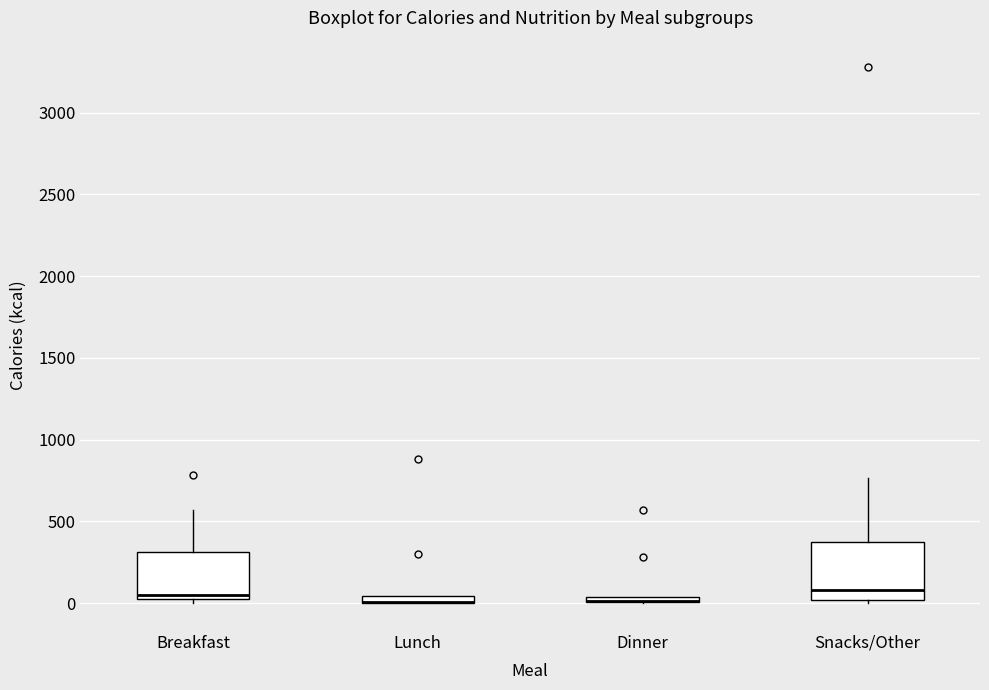

Where is the upper edge of the box for Dinner on the y-axis? The values are not printed on the chart, so give them approximately, as read against the axis.

50